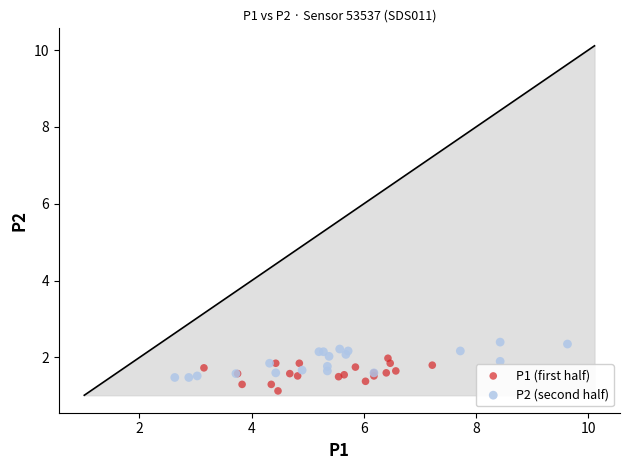

Which series reaches the maximum Y coordinate?

P2 (second half)